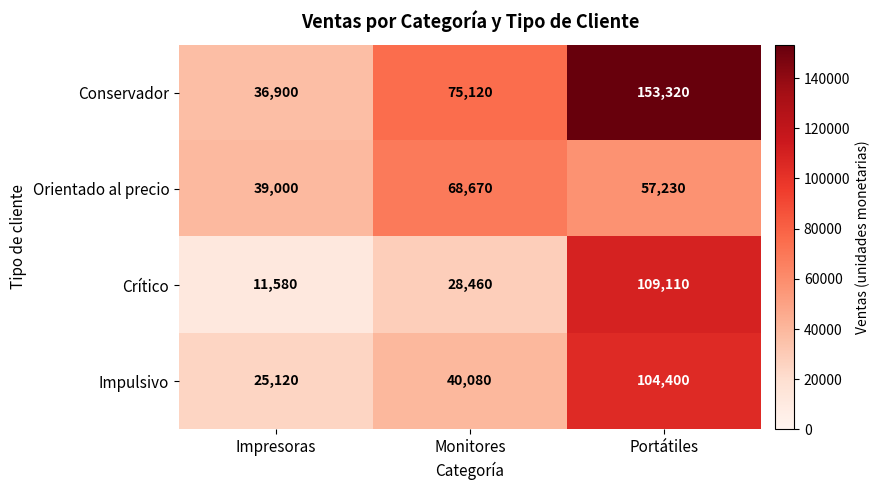

At which label does Orientado al precio first exceed 57230?

Monitores